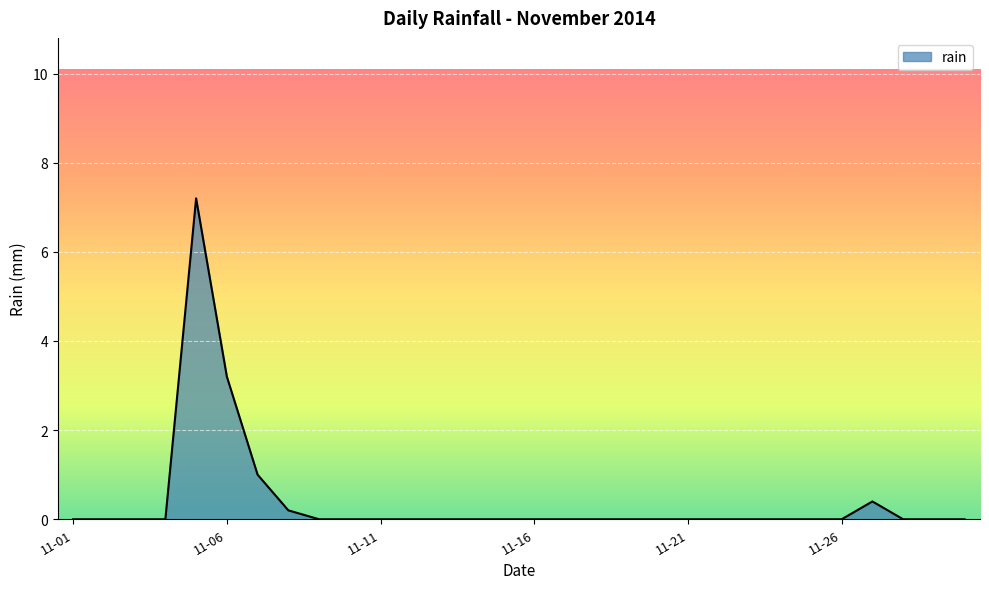

What is the difference between the maximum and minimum values?

7.2